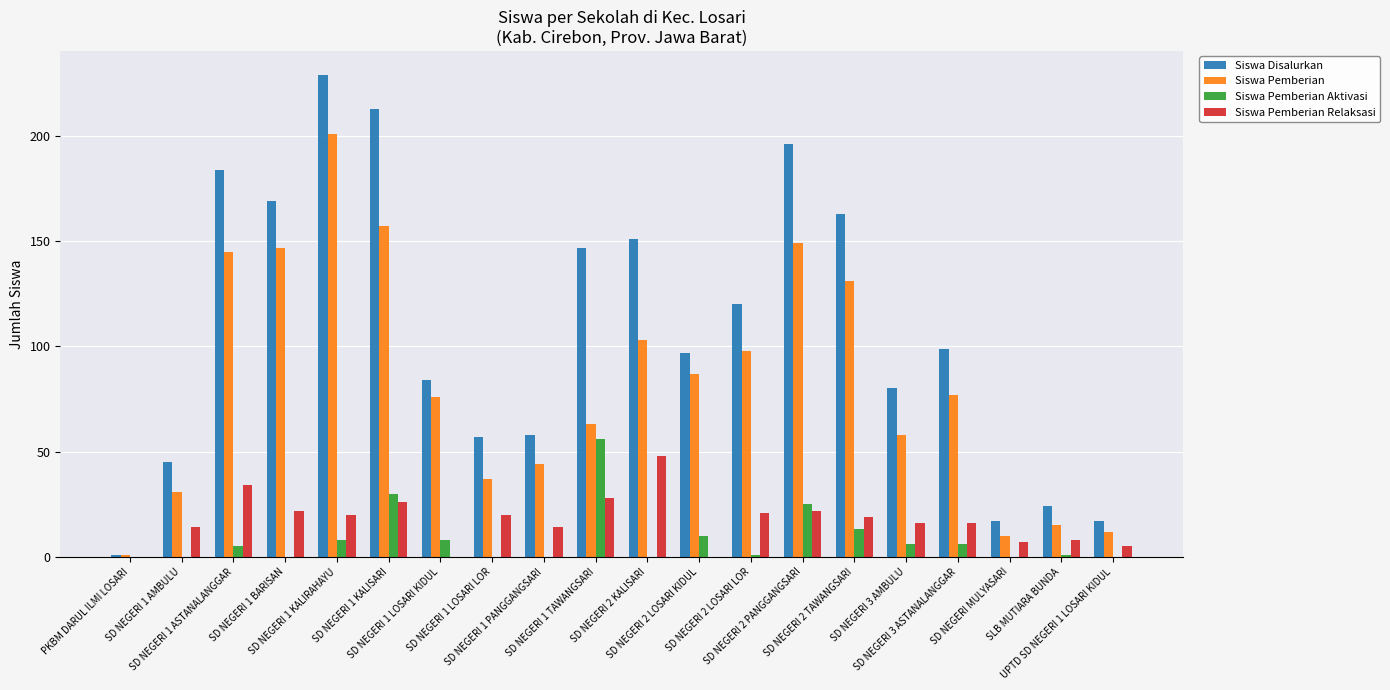

How many groups of bars are there?

20